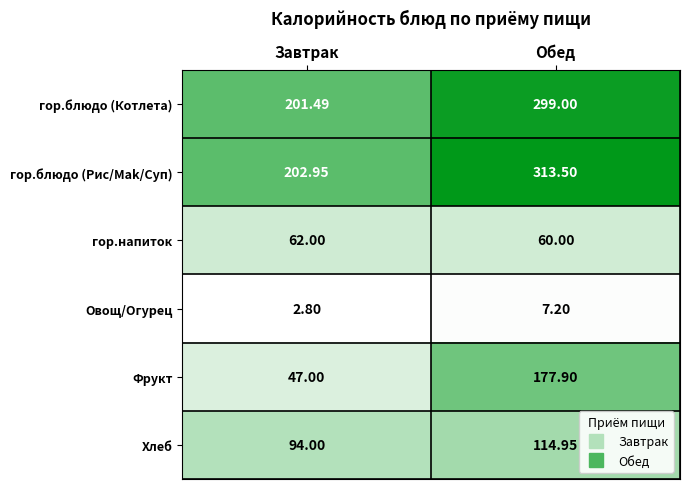

Which series has the largest range (max minus min)?

Фрукт